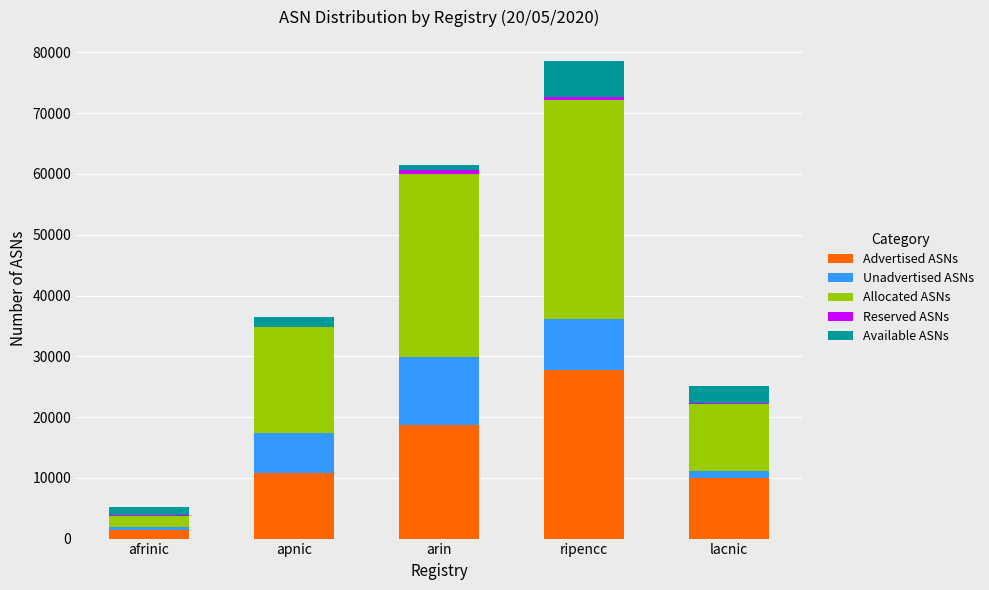

True or false: Advertised ASNs has a value of 9920 at lacnic.

True